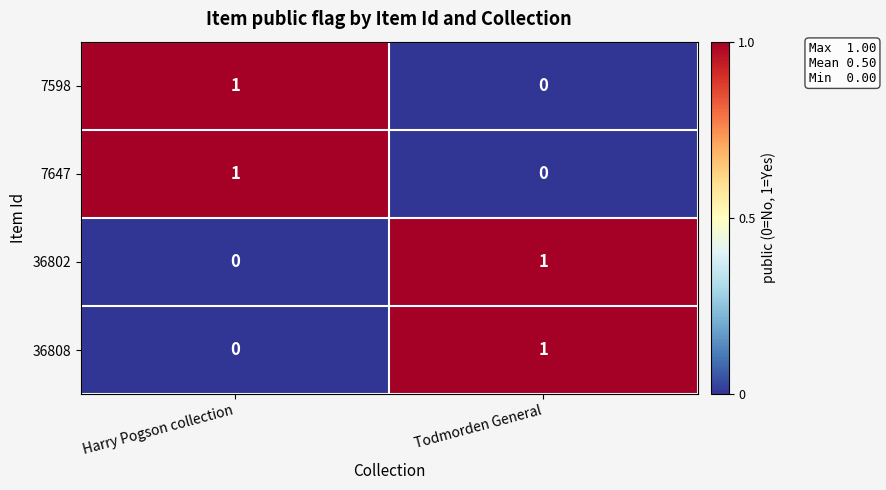

Reading left to right, transcribe all the data shown in this chart.

7598: Harry Pogson collection=1	Todmorden General=0
7647: Harry Pogson collection=1	Todmorden General=0
36802: Harry Pogson collection=0	Todmorden General=1
36808: Harry Pogson collection=0	Todmorden General=1